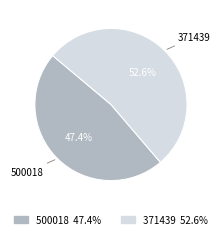

Which category has the biggest portion of the pie?

371439